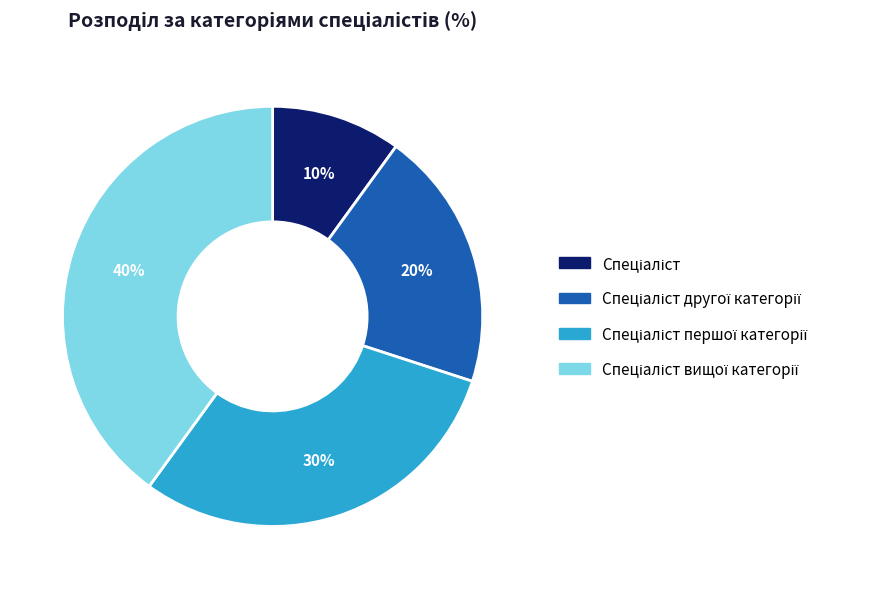

To the nearest percent, what is the average slice percentage?

25%